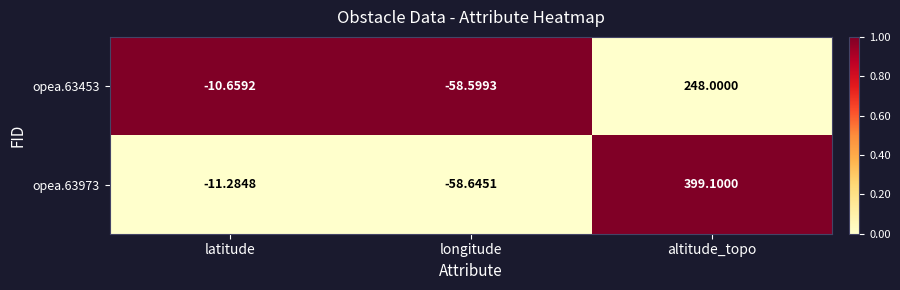

List the labels in order of opea.63973 value, largest first.

altitude_topo, latitude, longitude